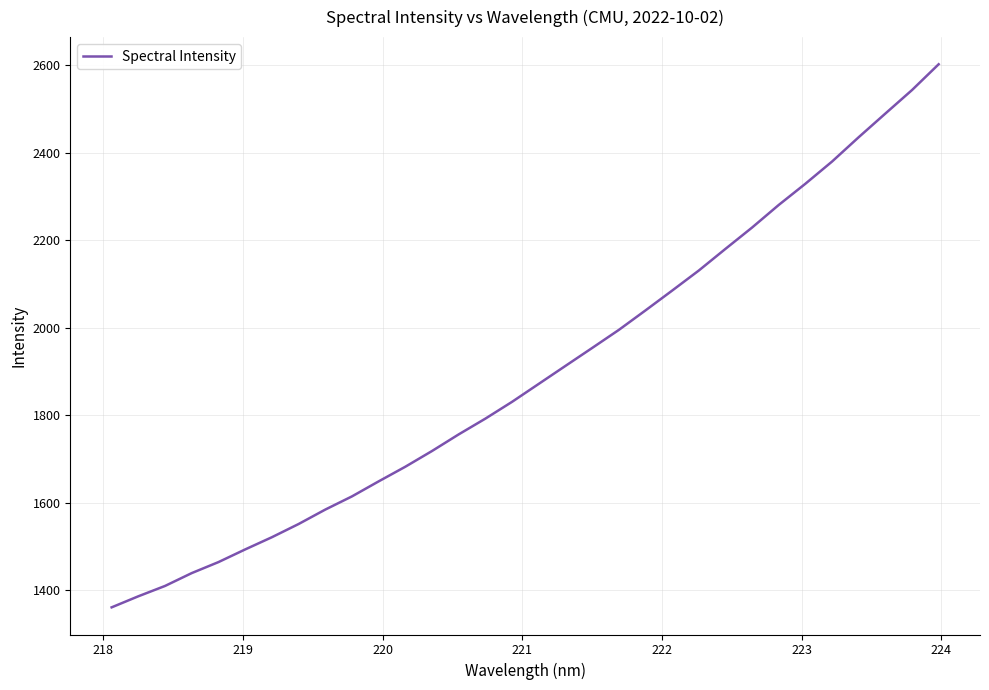

True or false: the data has more than 2 interior local peaks.

False